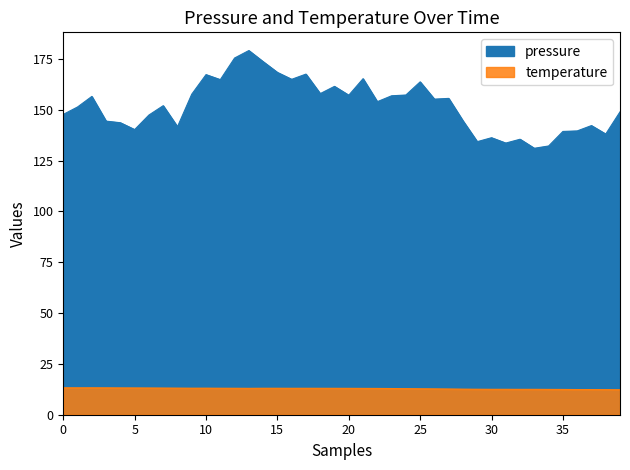

The value of temperature at 2022-10-31T01:16:04 is 3.2. True or false?

False